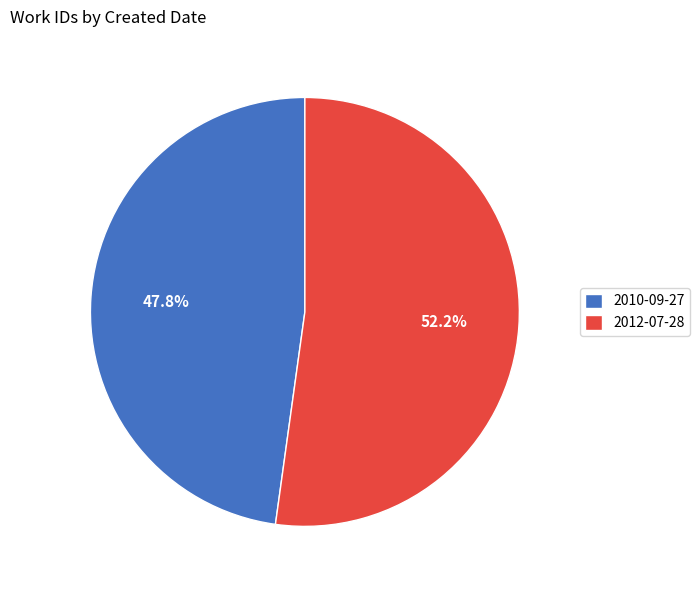

What is the majority slice?

2012-07-28